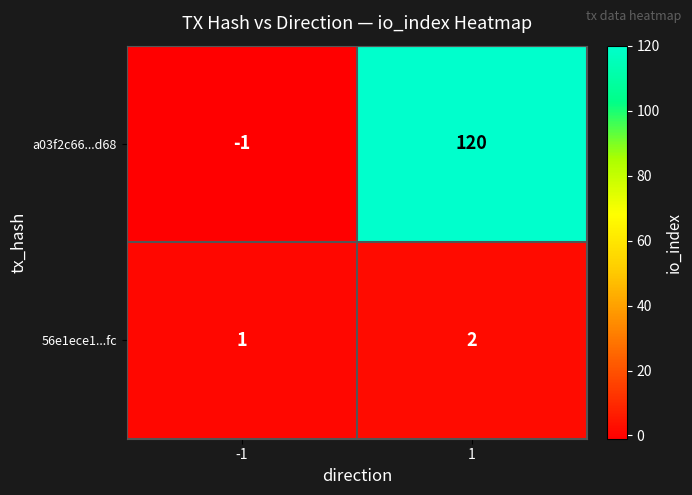

How many values in the 56e1ece1...fc series are below 2?

1